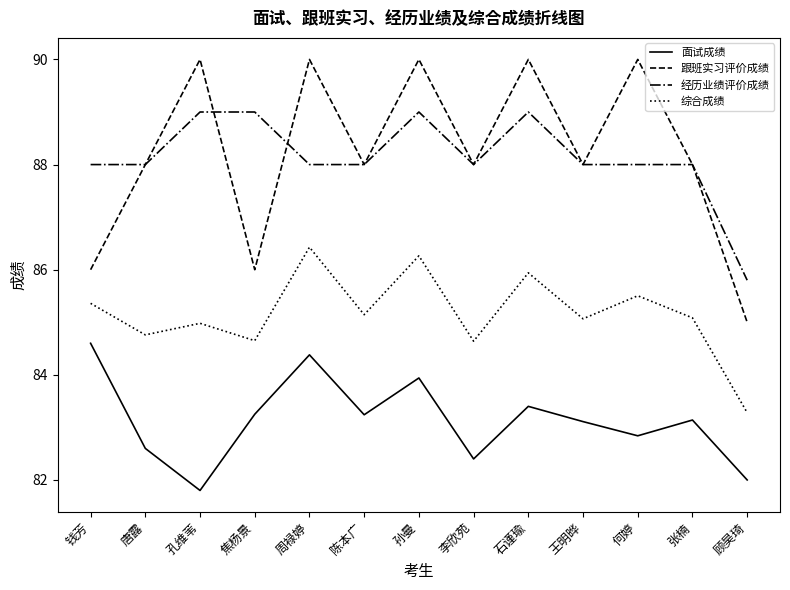

Which category has the lowest value in the 跟班实习评价成绩 series?

顾昊琦